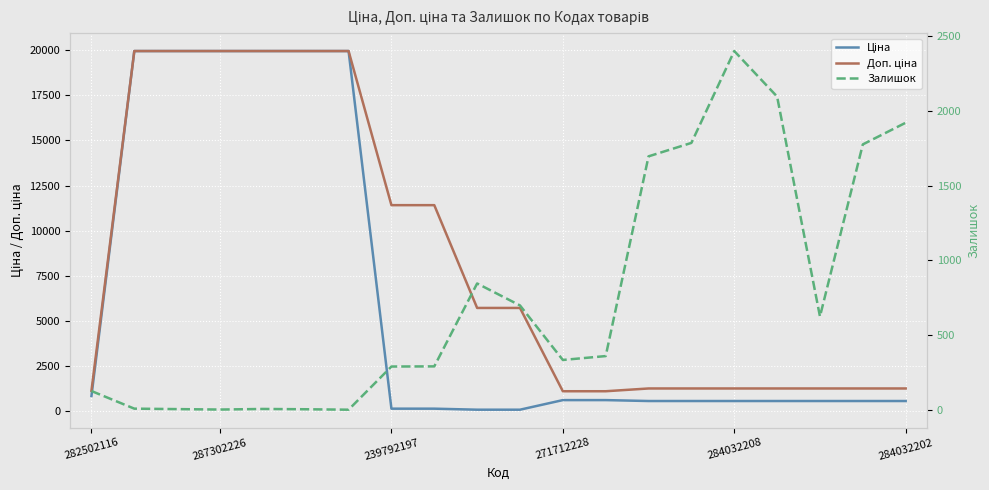

What are all the series names shown in the legend?

Ціна, Доп. ціна, Залишок